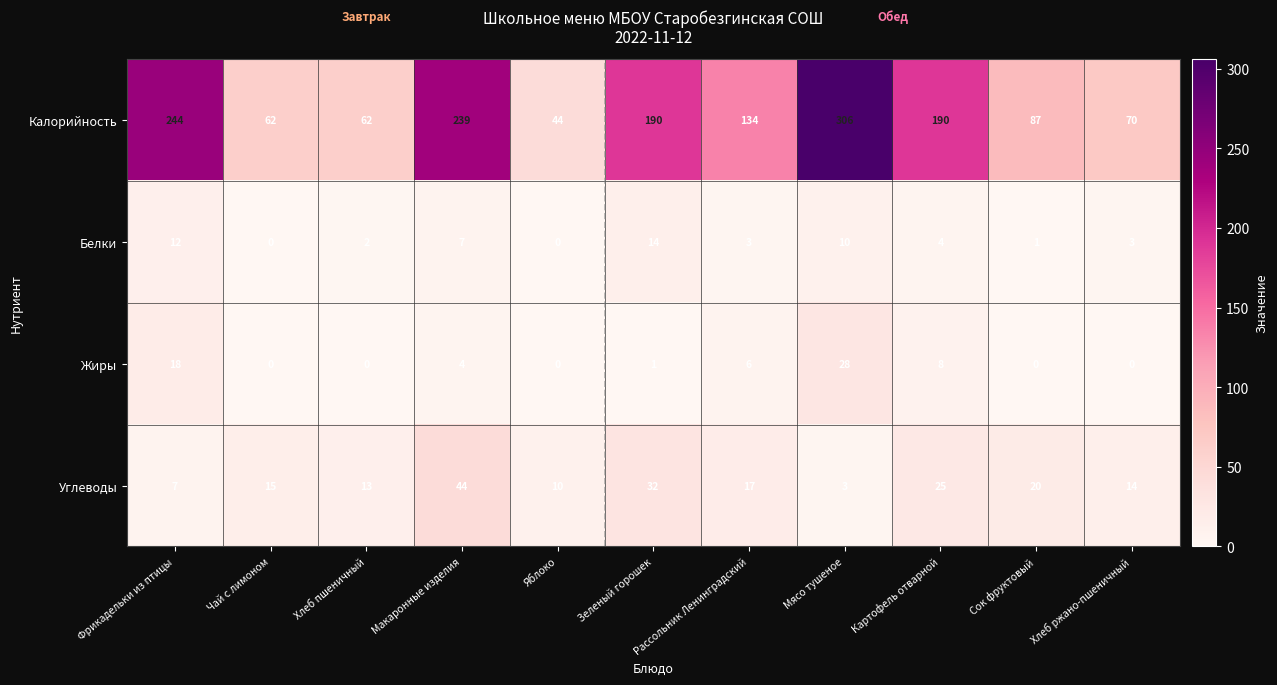

What is the spread (max minus min) of values at Хлеб пшеничный?

62